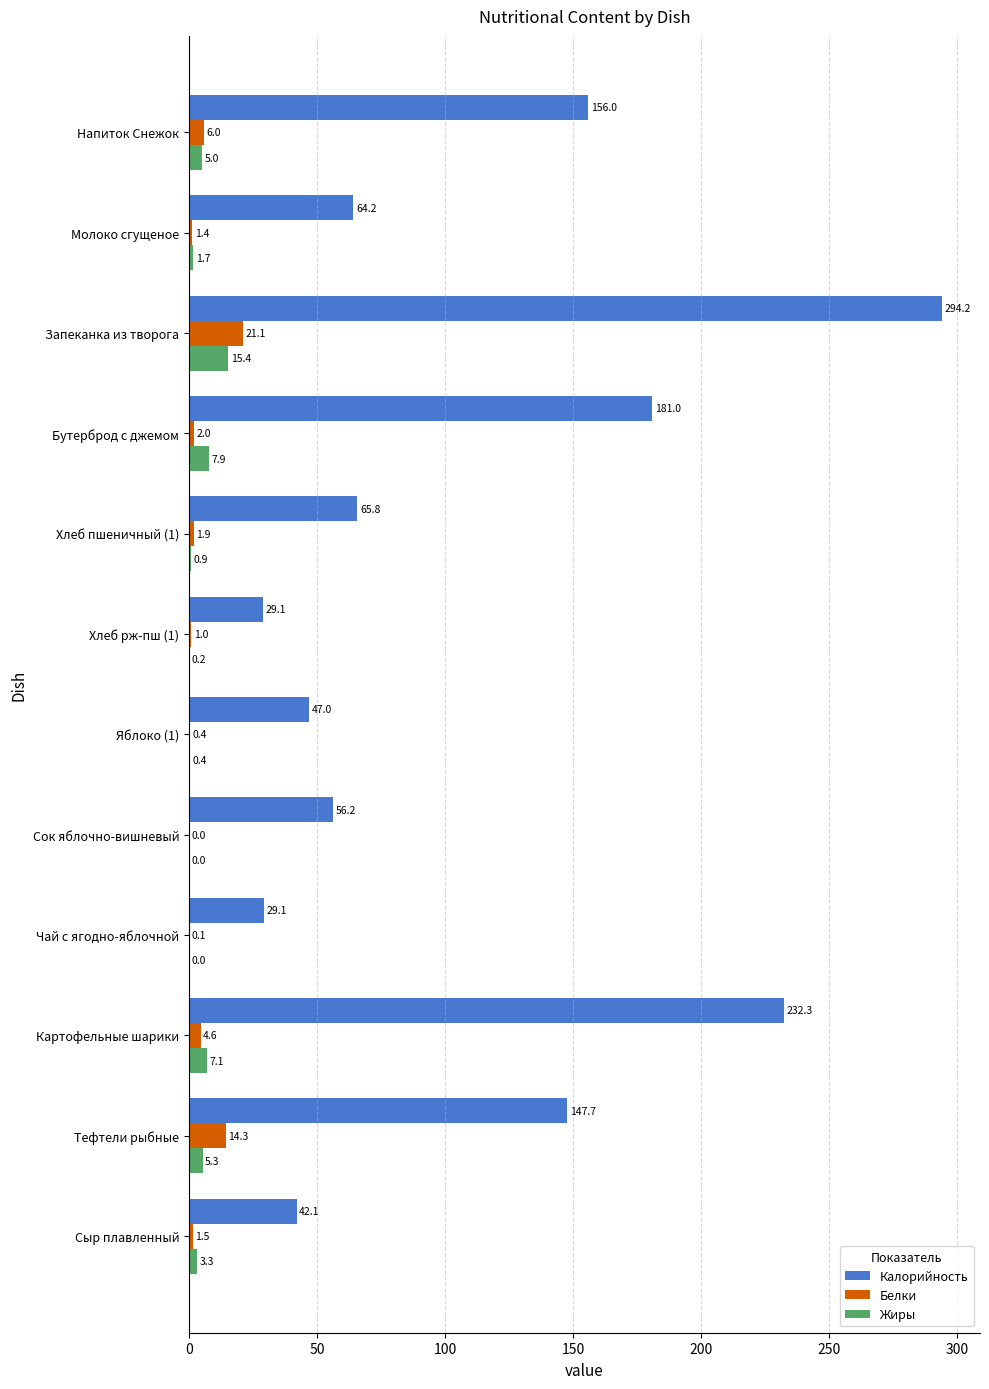

At which label is Калорийность closest to 161?

Напиток Снежок